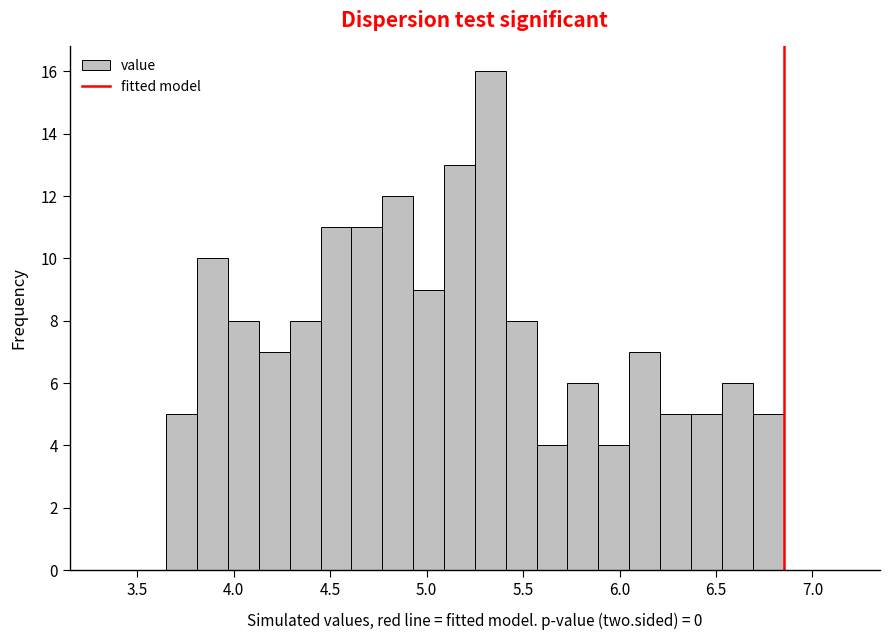

Around what value on the x-axis is the tallest bar? Give the approximate position of its centre, as read against the axis.

5.35